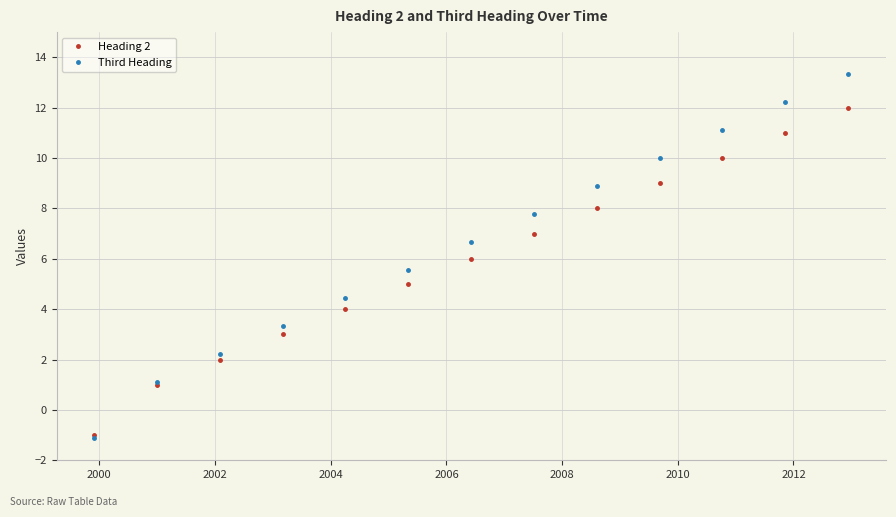

Which series has the widest spread of values?

Third Heading